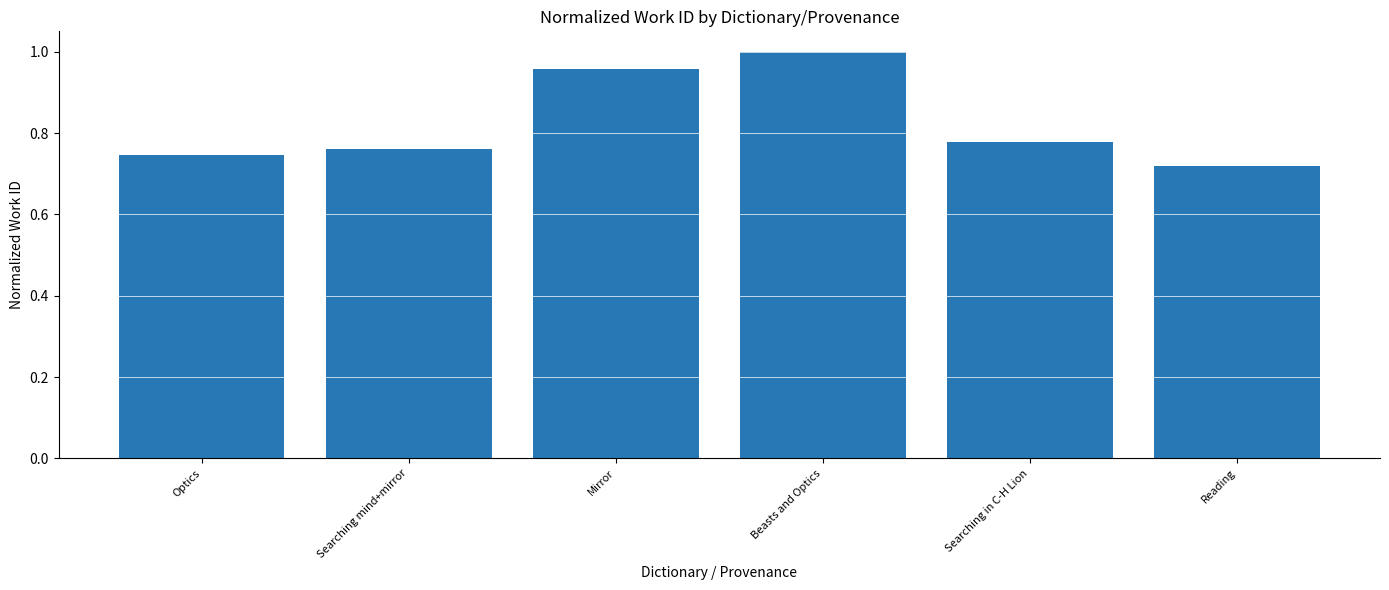

What is the change in value from Searching in C-H Lion to Reading?

-0.1